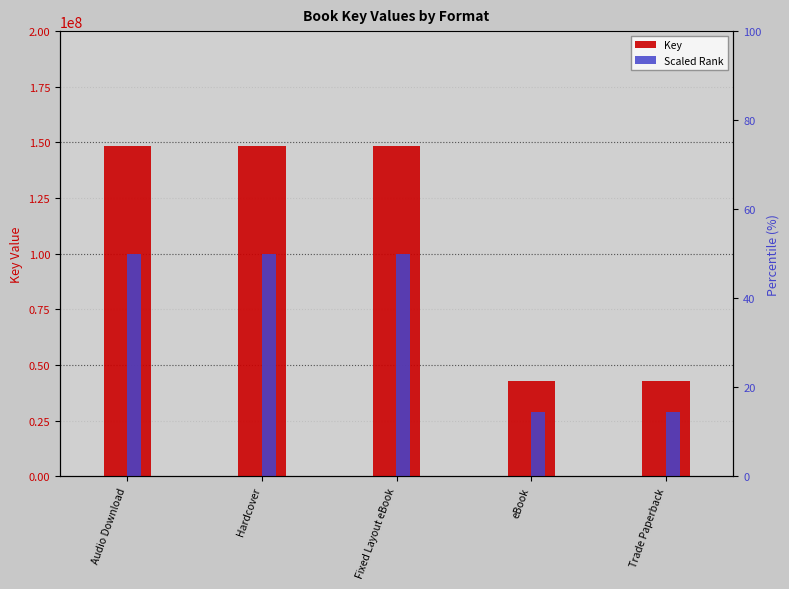

Is the value of Scaled Rank at Hardcover greater than the value of Key at Hardcover?

No